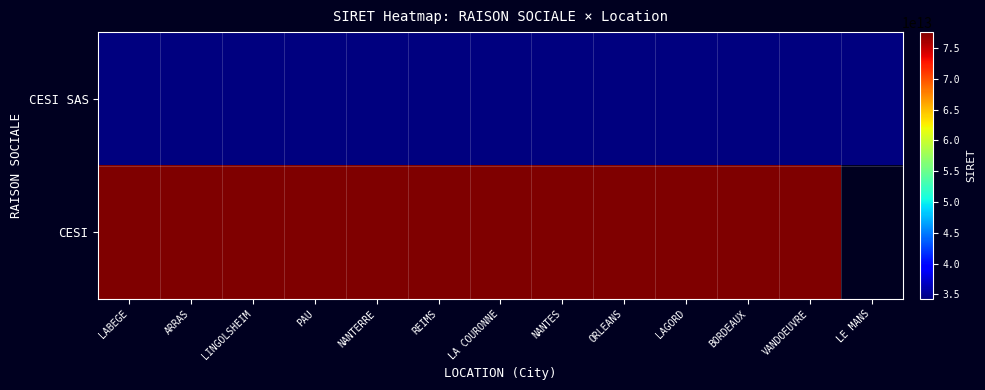

Which series has the largest range (max minus min)?

CESI